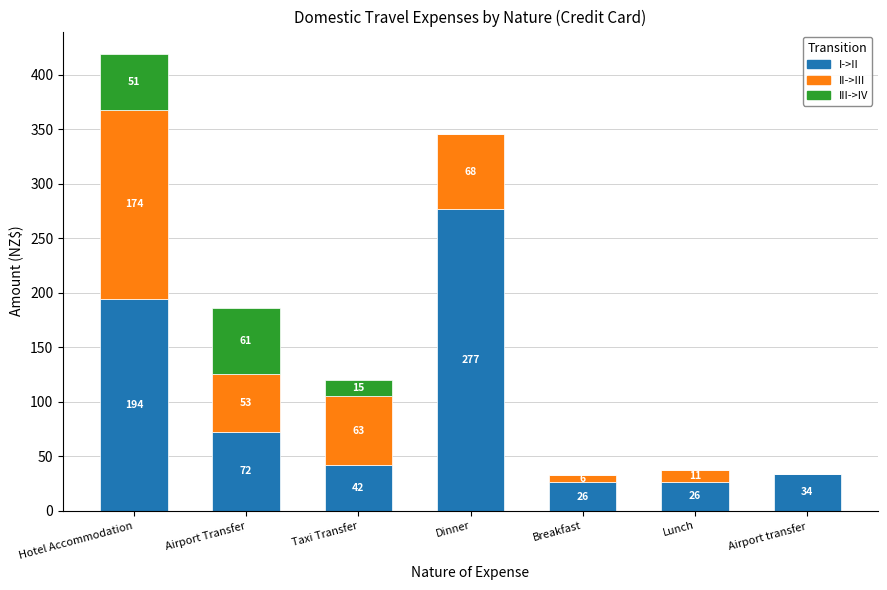

Are the bars horizontal?

No